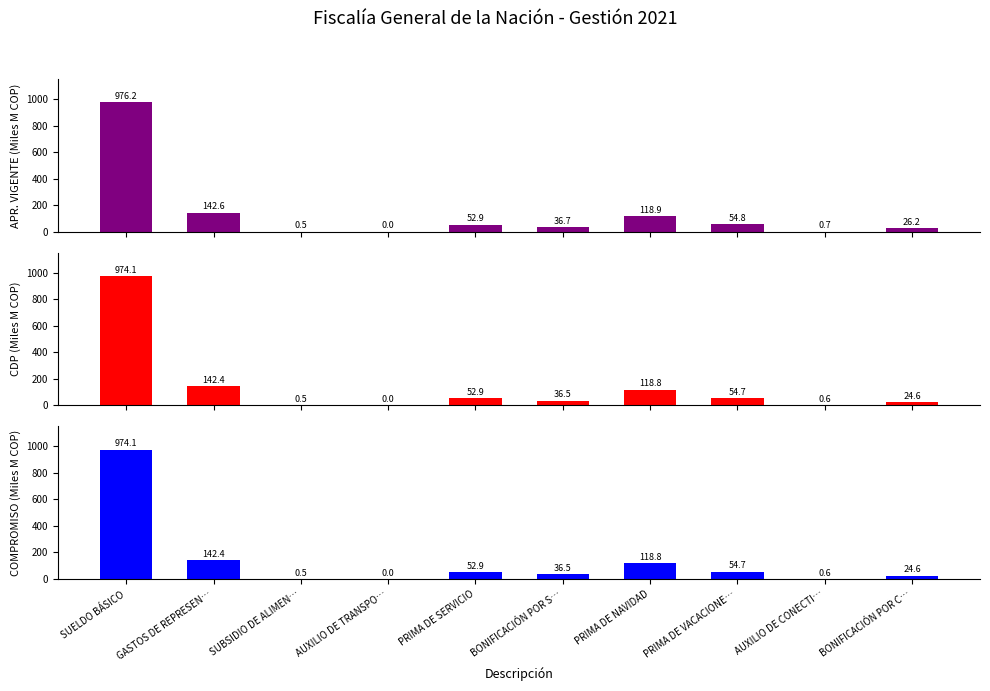

Between SUELDO BÁSICO and GASTOS DE REPRESEN…, which is larger?

SUELDO BÁSICO